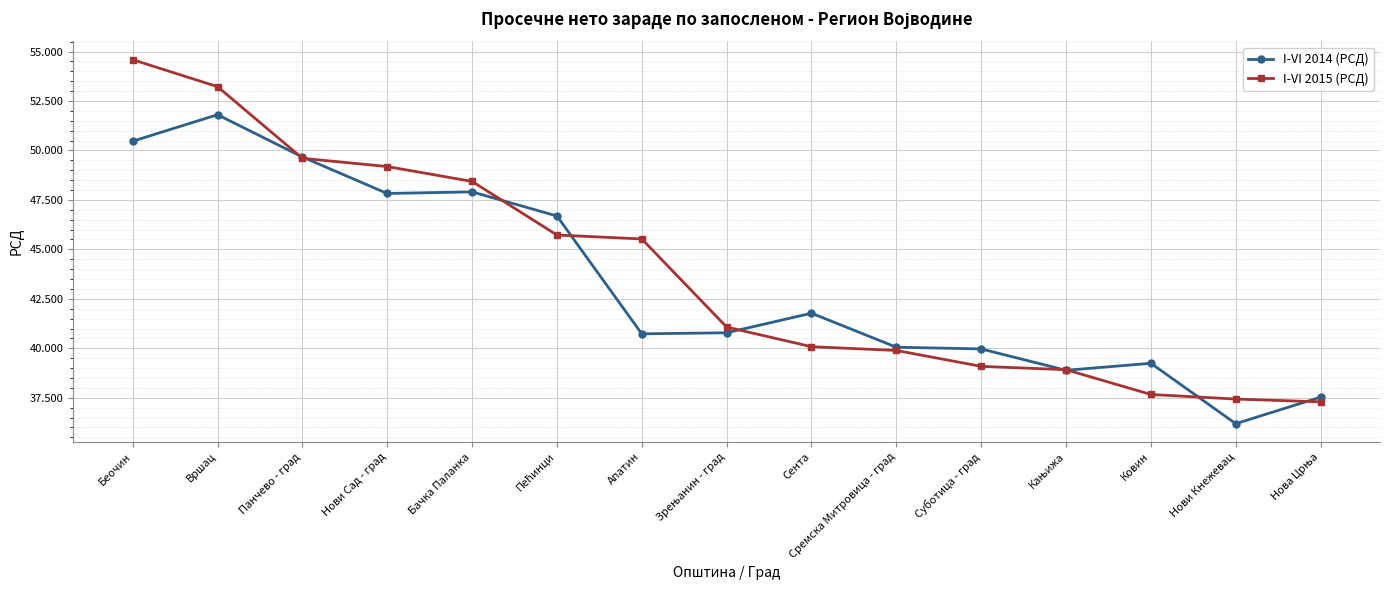

What is the total value across all series at Пећинци?

92413